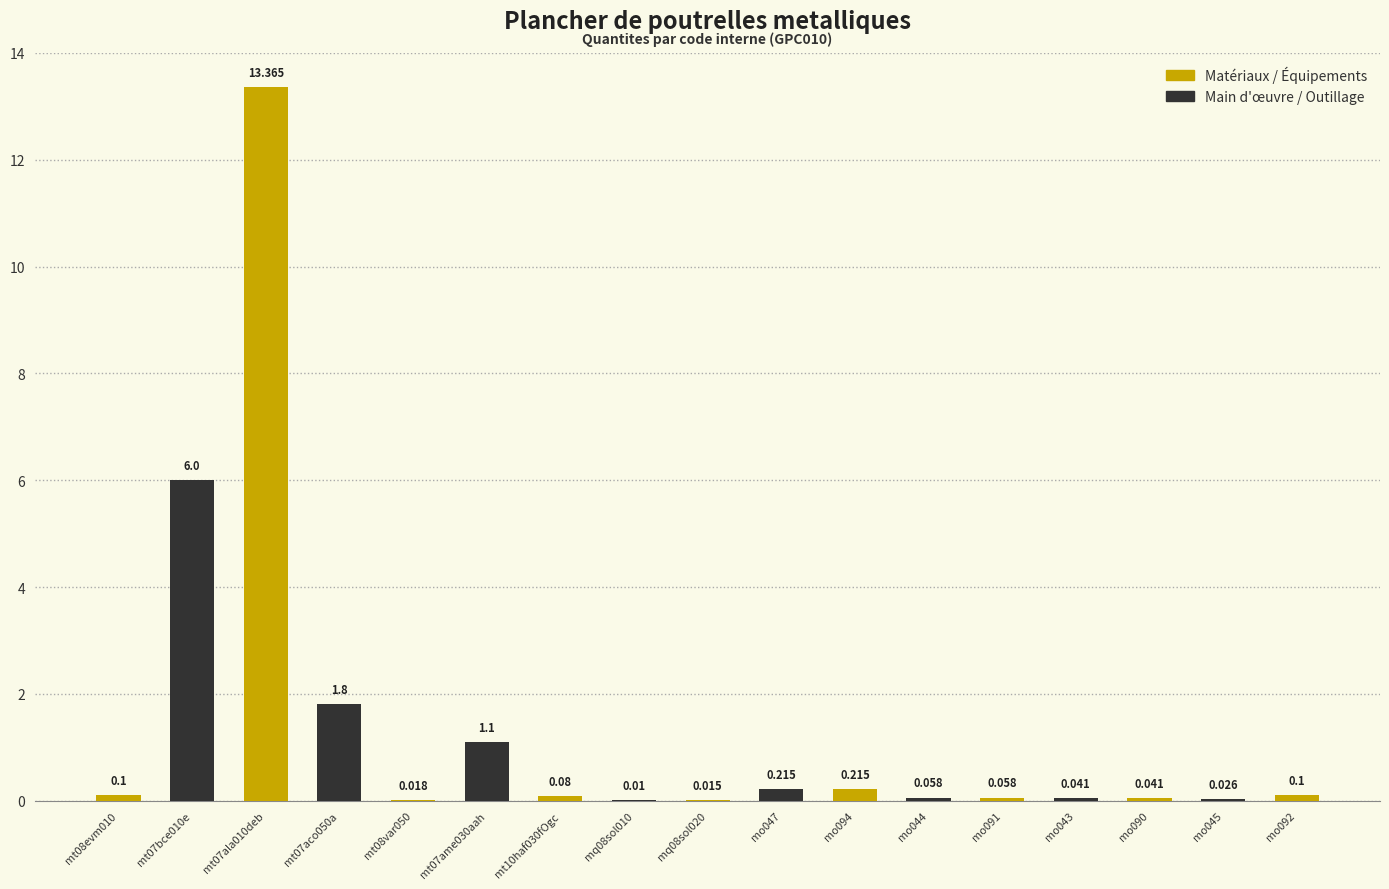

What is the value of the 10th bar from the left?

0.2